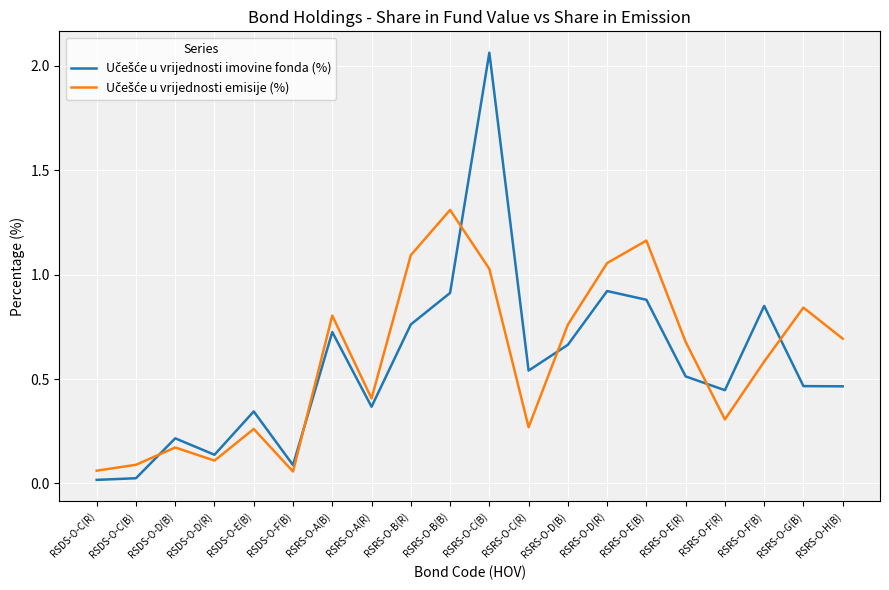

What is the spread (max minus min) of values at RSDS-O-E(B)?

0.1